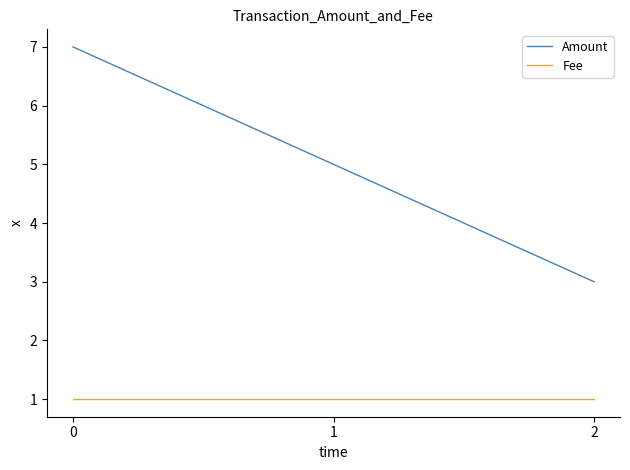

What are all the series names shown in the legend?

Amount, Fee